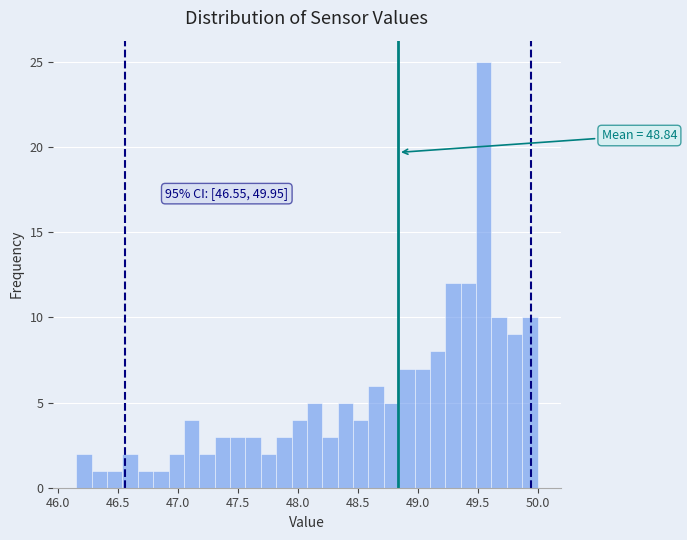

Around what value on the x-axis is the tallest bar? Give the approximate position of its centre, as read against the axis.

49.55